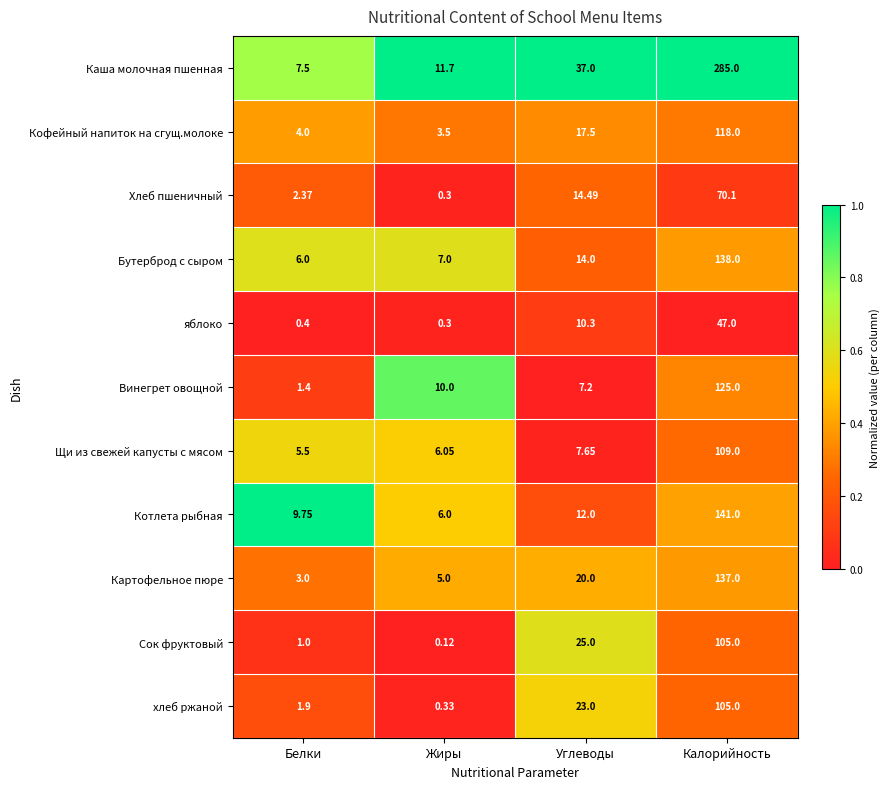

List the labels in order of Хлеб пшеничный value, smallest first.

Жиры, Белки, Углеводы, Калорийность